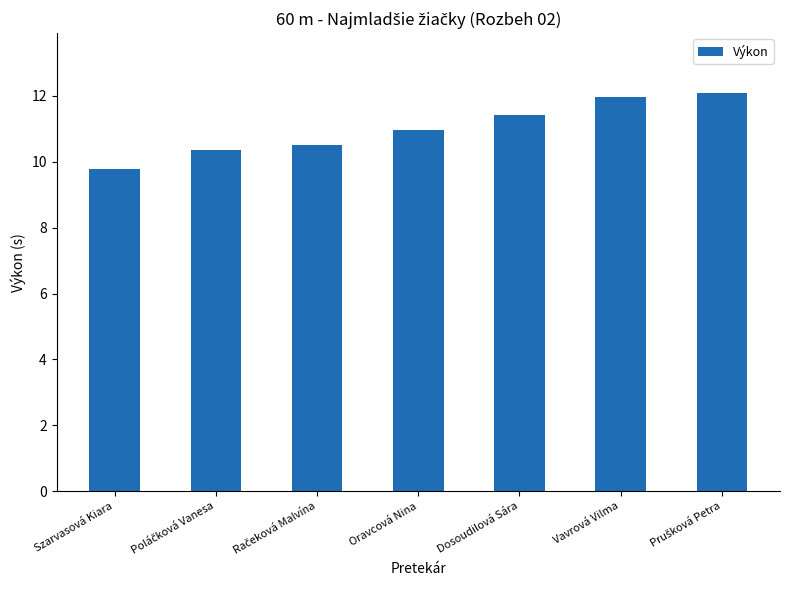

What position from the right is Dosoudilová Sára?

3